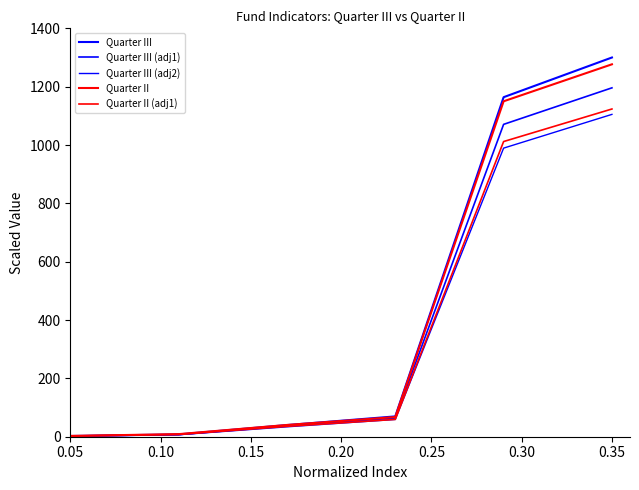

Does the chart have visible grid lines?

No